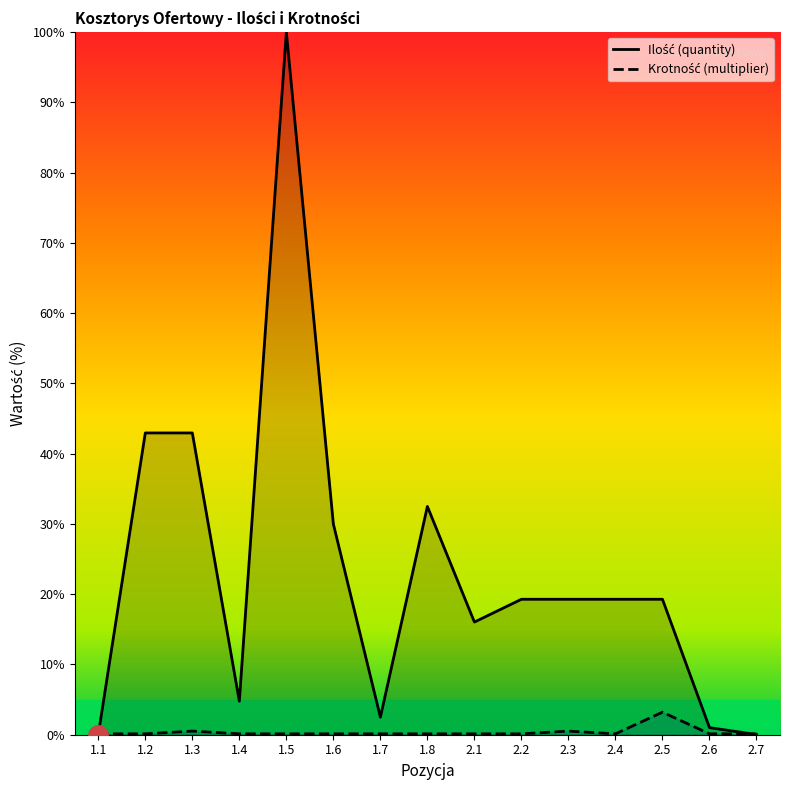

How many distinct data groups are displayed?

2